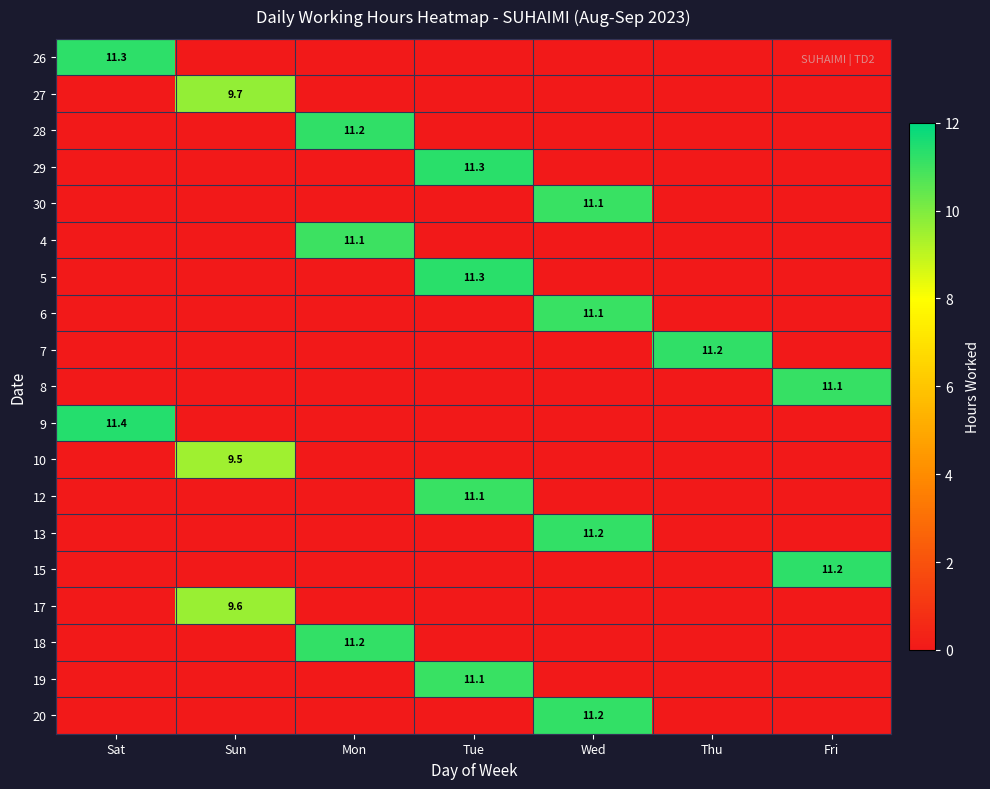

List the labels in order of 18 value, smallest first.

Sat, Sun, Tue, Wed, Thu, Fri, Mon